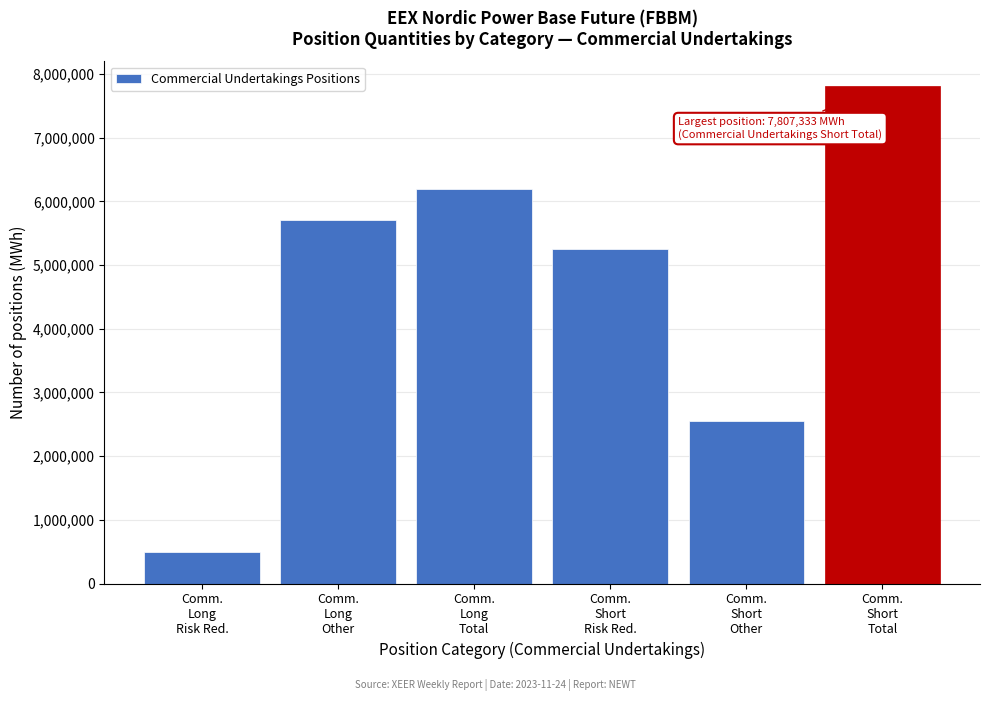

Reading left to right, list all the values displayed in this chart.

496534	5705076	6201610	5247505	2559828	7807333